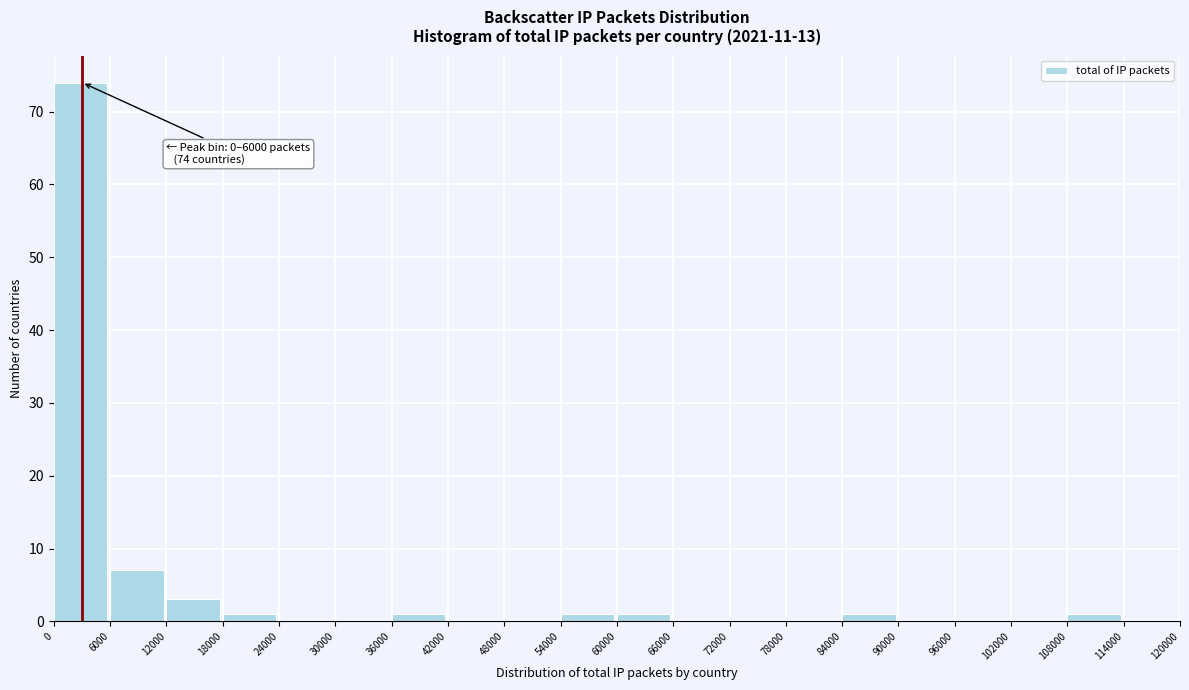

Over which range of the x-axis is the bar tallest?

0 to 6000